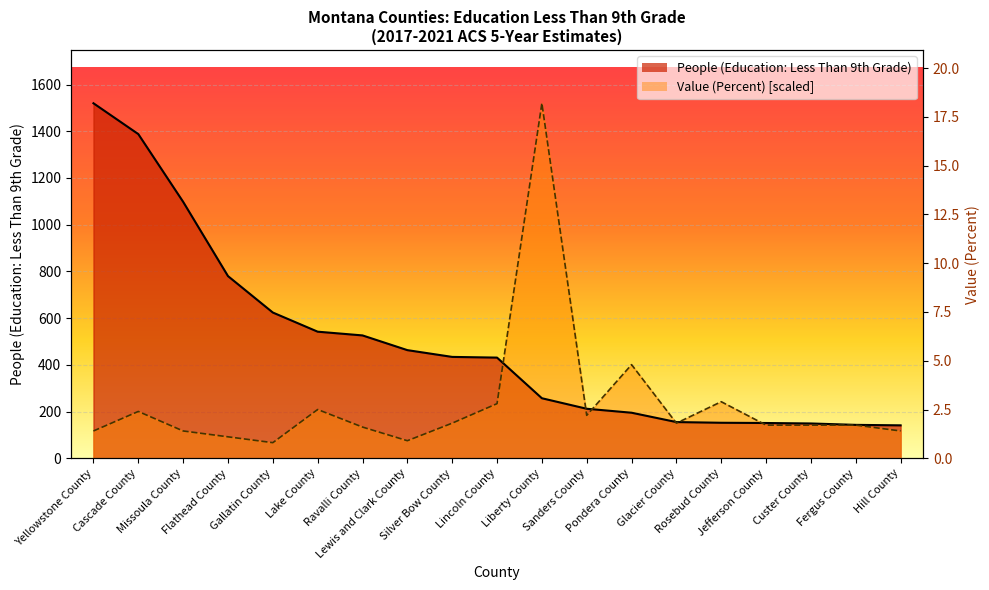

Where is the first local minimum for Value (Percent)?

Gallatin County